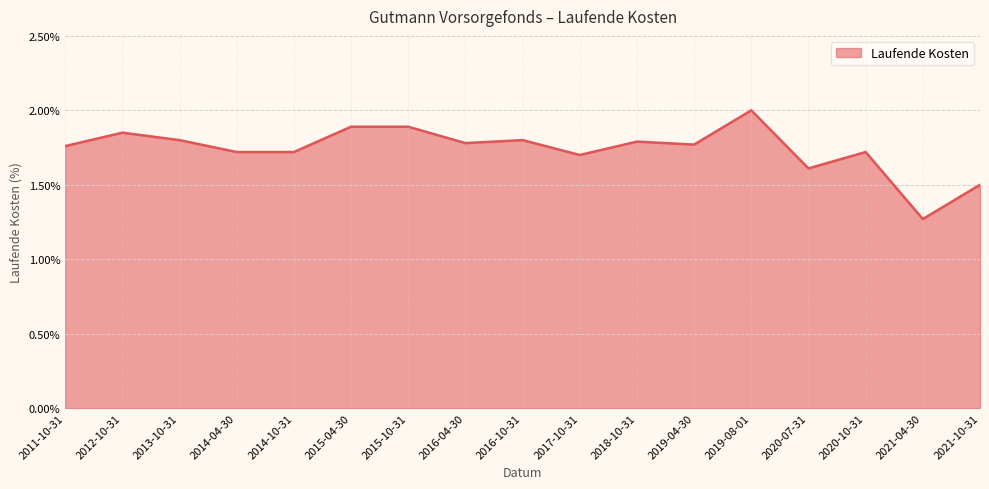

Where is the first local maximum?

2012-10-31